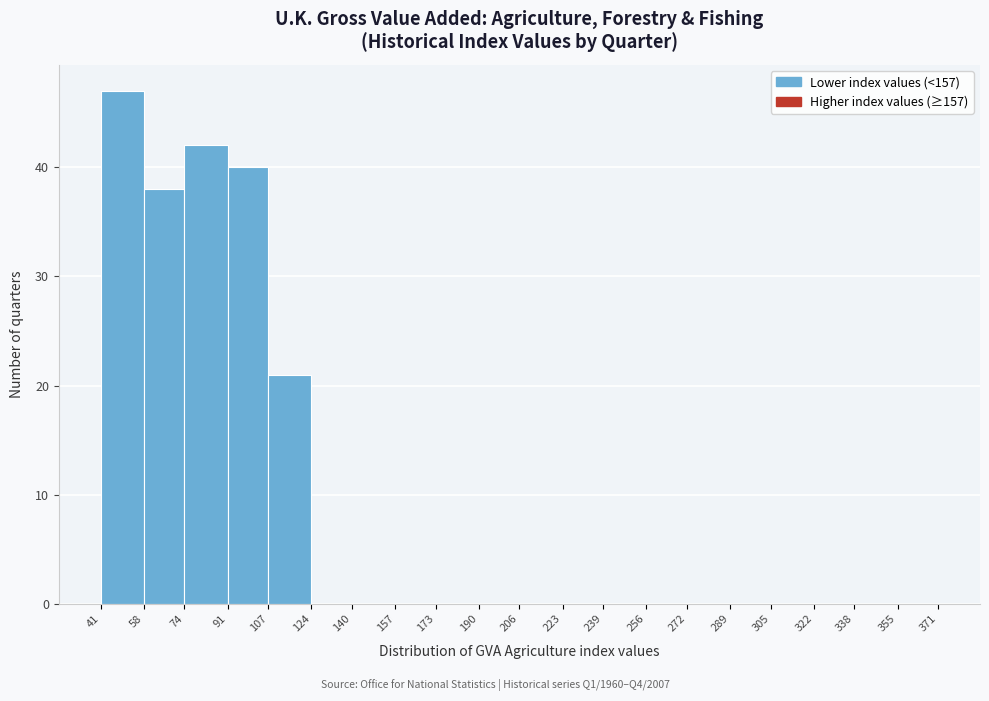

Reading left to right, transcribe this chart: for each bar, give the range it covers on the x-axis and its height. The values are not printed on the chart, so give them approximately, as read against the axis.

41 to 58: 47
58 to 74: 38
74 to 91: 42
91 to 107: 40
107 to 124: 21
124 to 140: 0
140 to 157: 0
157 to 173: 0
173 to 190: 0
190 to 206: 0
206 to 223: 0
223 to 239: 0
239 to 256: 0
256 to 272: 0
272 to 289: 0
289 to 305: 0
305 to 322: 0
322 to 338: 0
338 to 355: 0
355 to 371: 0